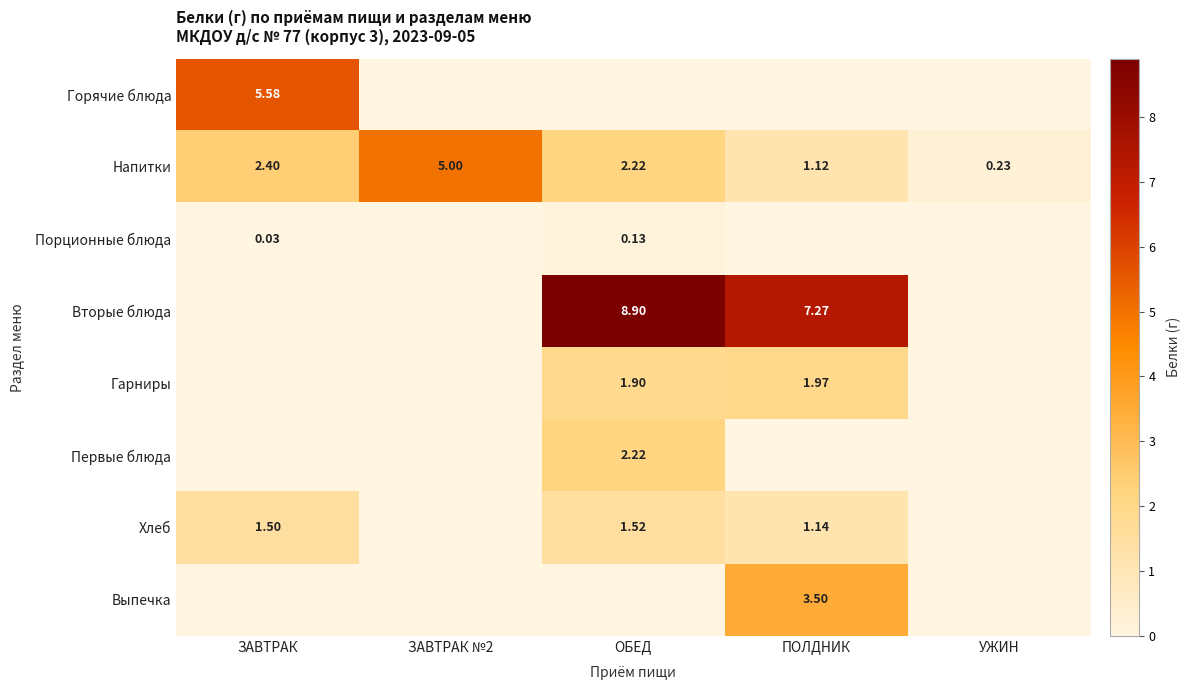

At how many categories does at least one series exceed 5?

3